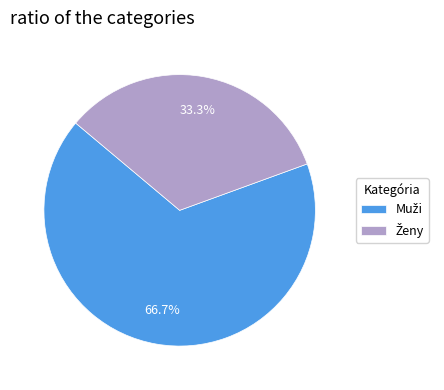

To the nearest percent, what is the average slice percentage?

50%